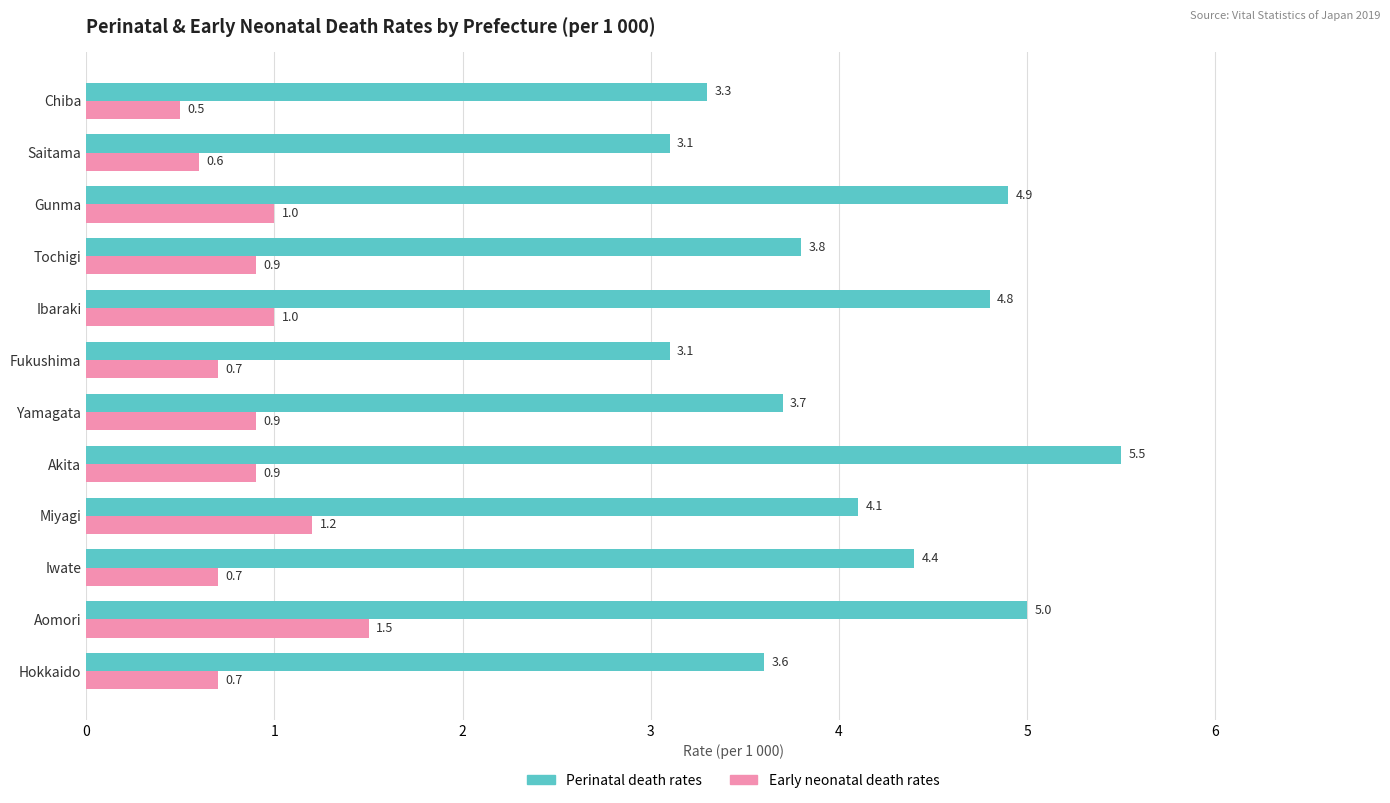

What is the total value across all series at Akita?

6.4